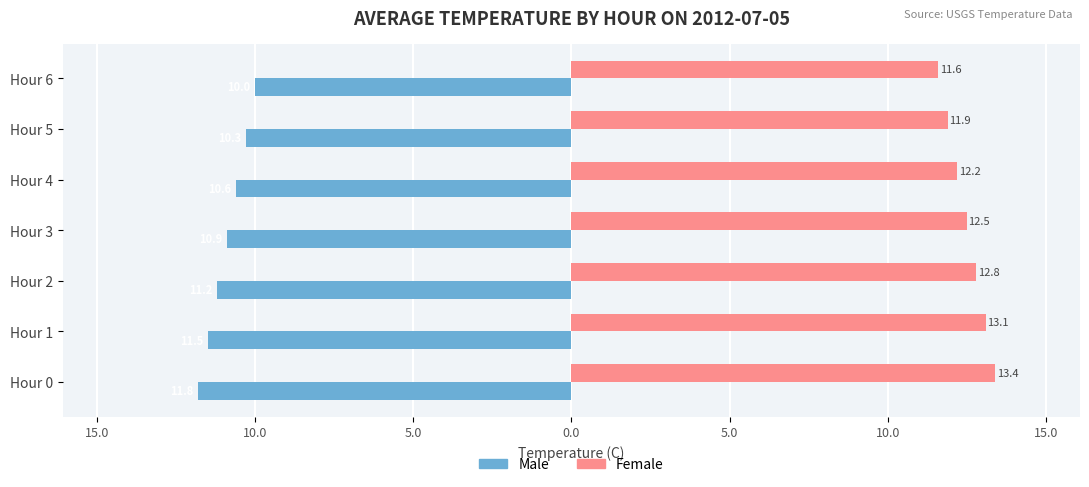

What is the value of the Male bar at the 5th from the left?

-10.6